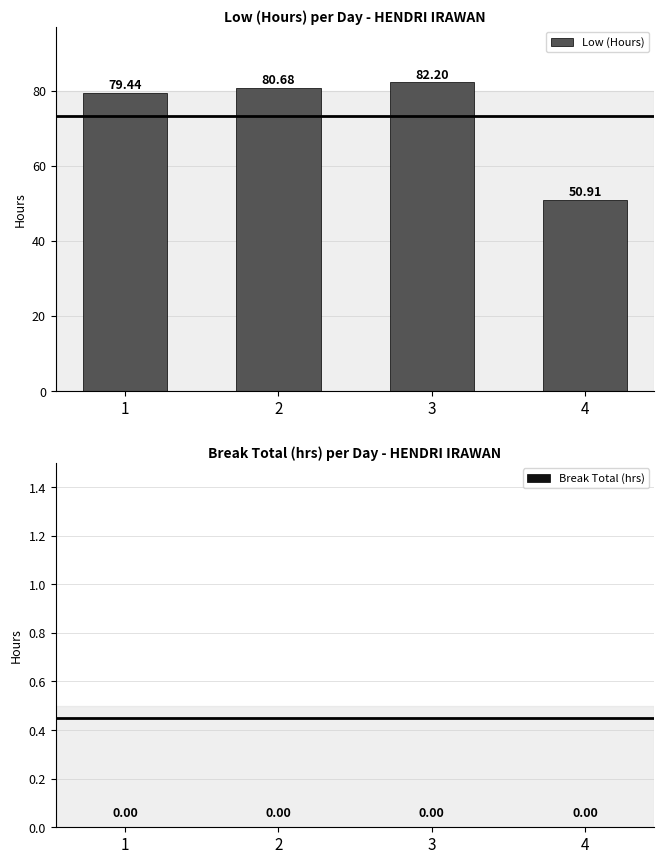

Which label corresponds to the smallest value in the chart?

4